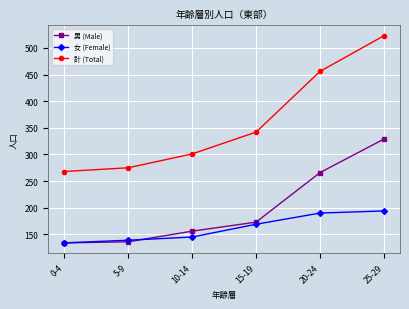

What is the lowest value of the 男 (Male) series?

134